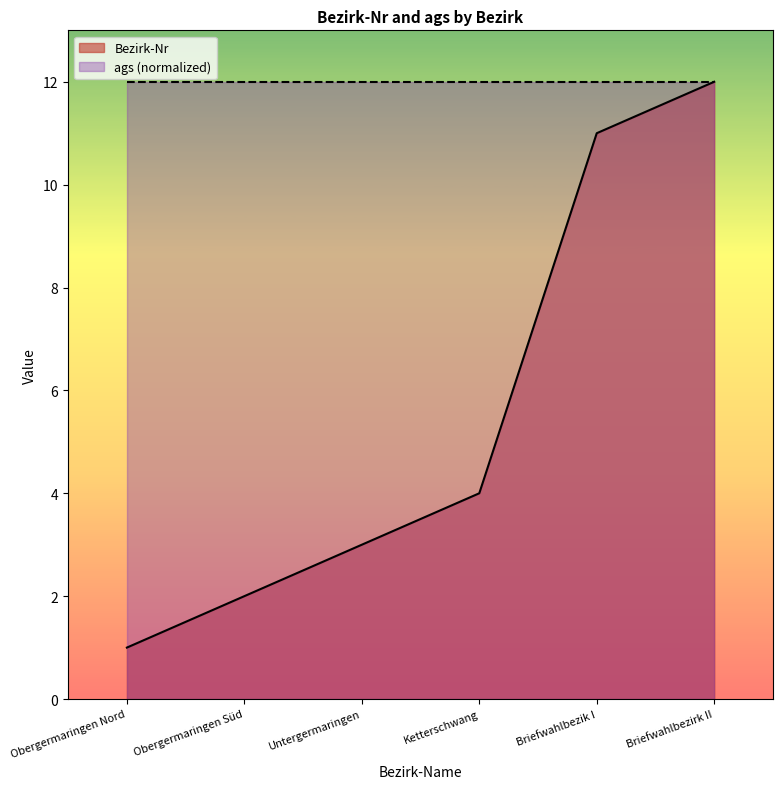

Rank the categories by value from lowest to highest.

Obergermaringen Nord, Obergermaringen Süd, Untergermaringen, Ketterschwang, Briefwahlbezik I, Briefwahlbezirk II